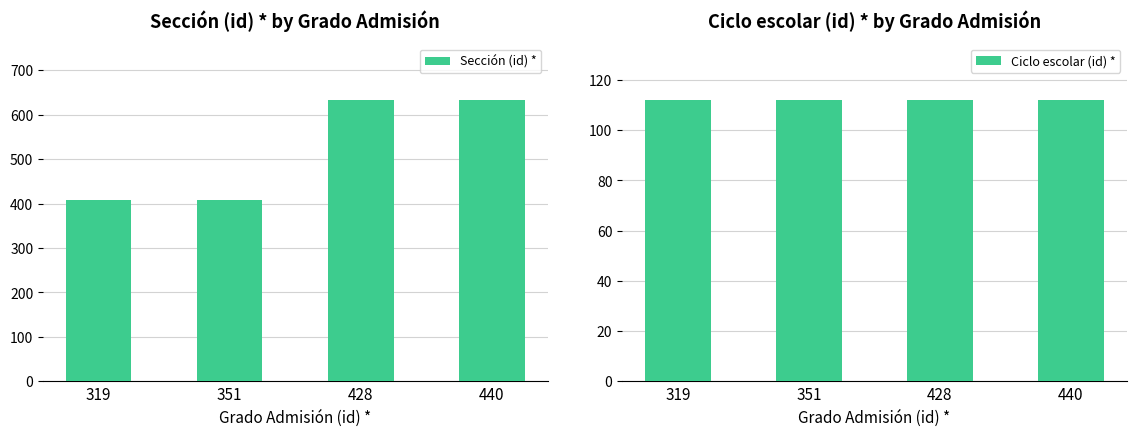

List the labels in order of Sección (id) * value, largest first.

440, 428, 351, 319